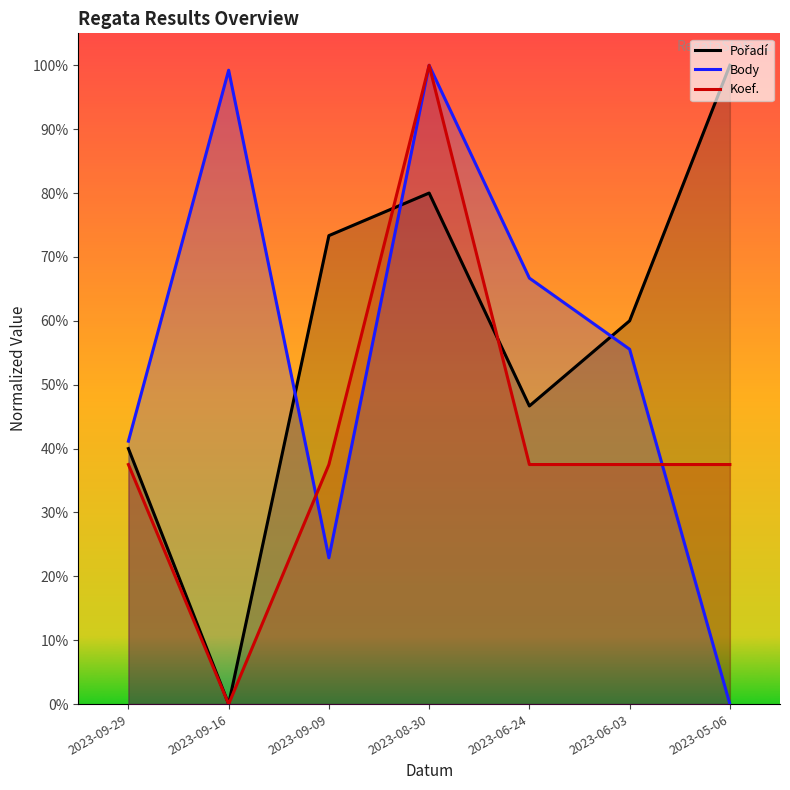

Reading right to left, list all the values displayed in this chart.

Pořadí: 1.0	0.6	0.5	0.8	0.7	0.0	0.4
Body: 0.0	0.6	0.7	1.0	0.2	1.0	0.4
Koef.: 0.4	0.4	0.4	1.0	0.4	0.0	0.4